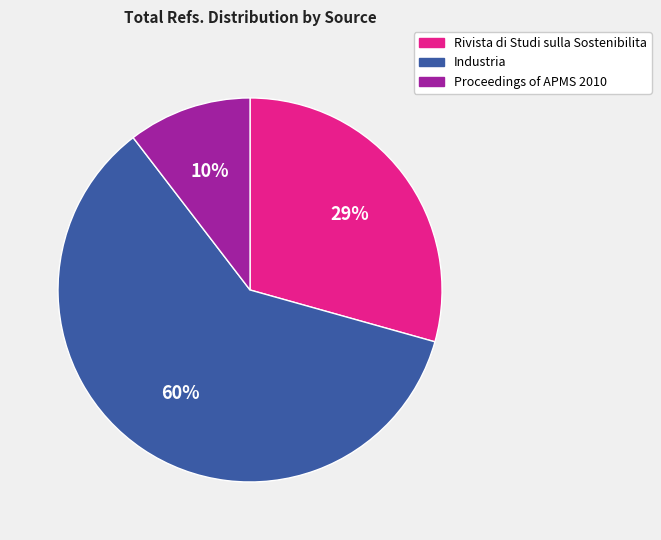

Is it true that Rivista di Studi sulla Sostenibilita is 19% of the pie?

False